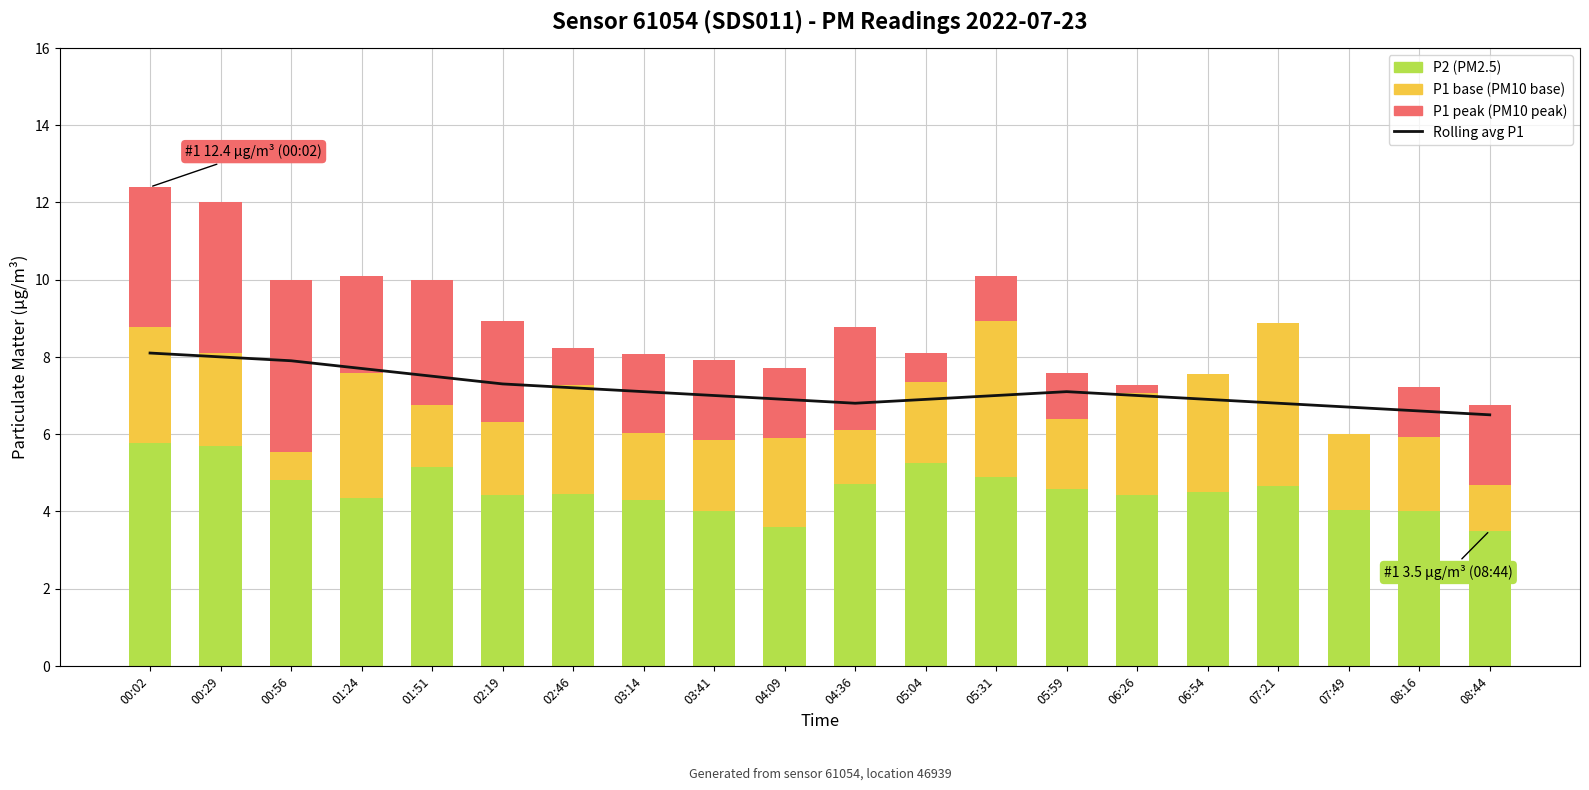

The Rolling avg P1 series shows 2.1 at 02:46. True or false?

False